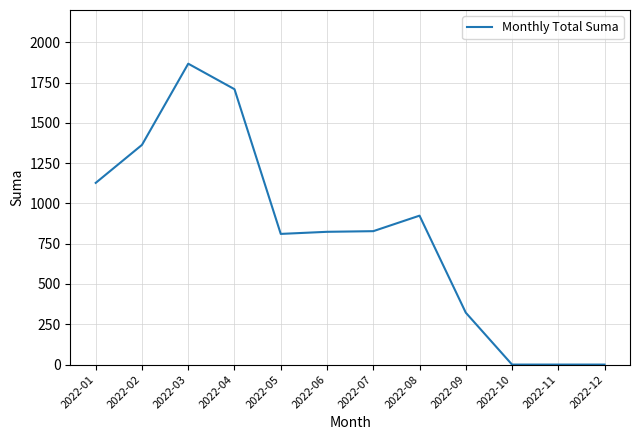

What is the greatest value displayed?

1866.9